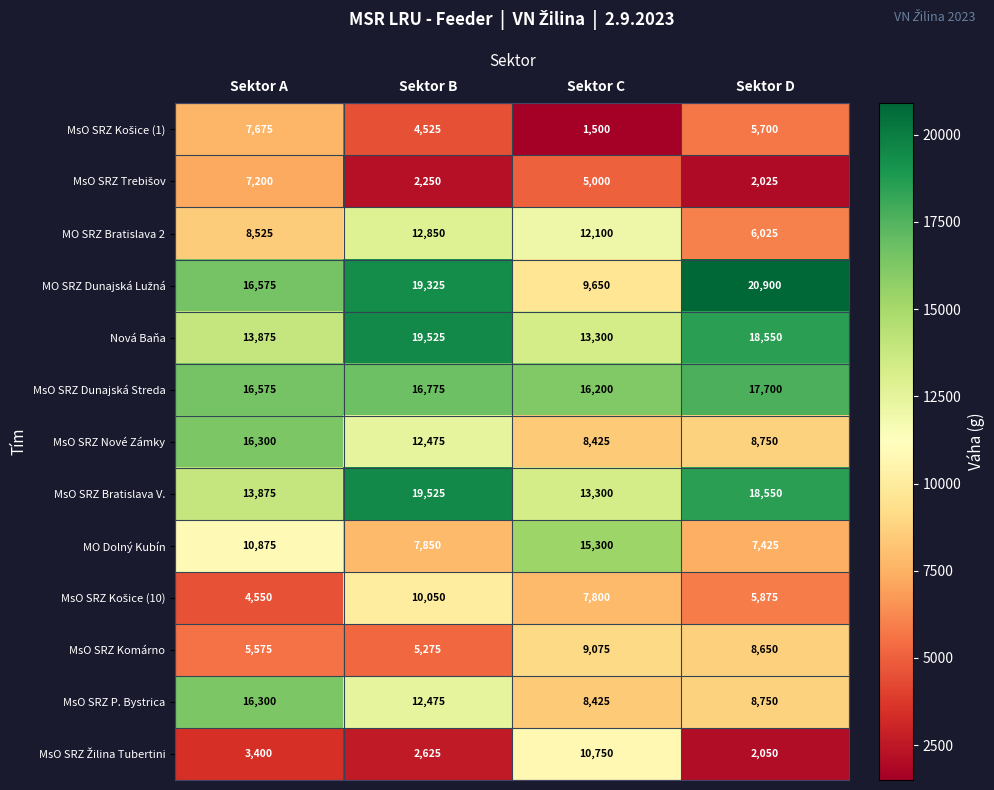

What is the difference between the maximum and minimum values in the MsO SRZ Dunajská Streda series?

1500